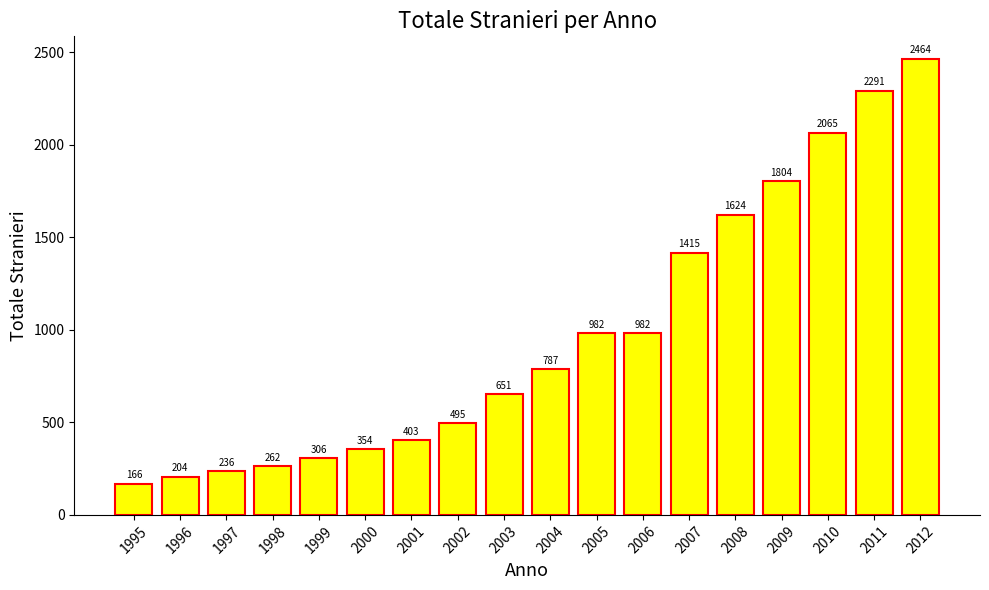

What is the difference between the values at 2000 and 1997?

118